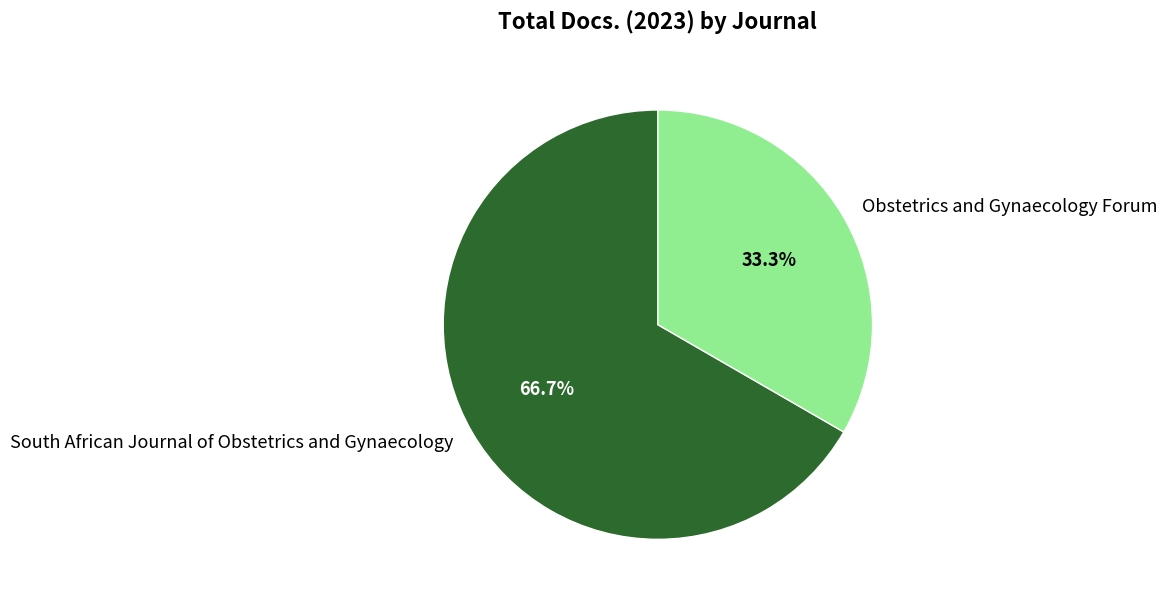

Which slice is the largest?

South African Journal of Obstetrics and Gynaecology